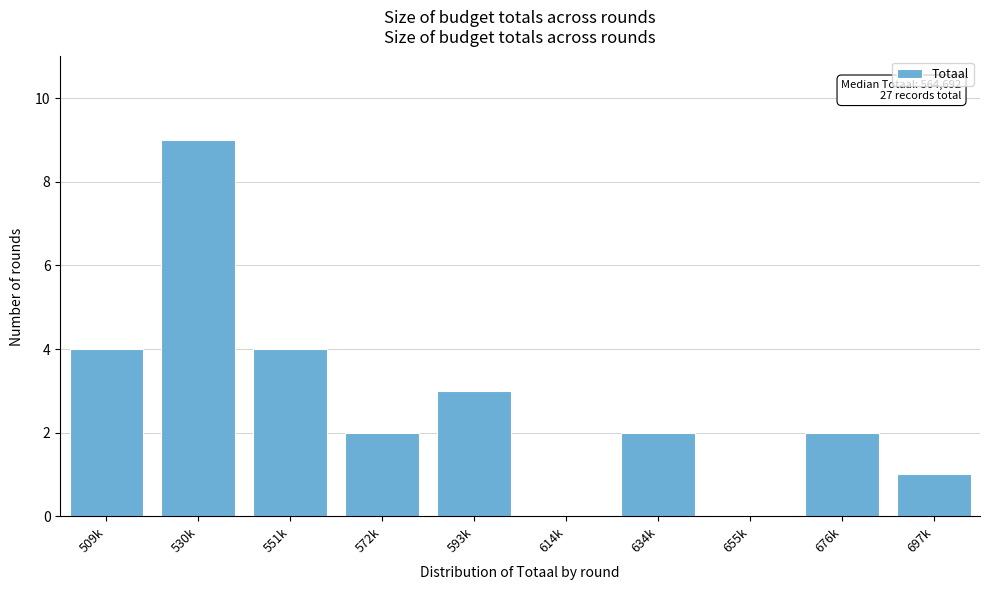

Reading left to right, what are all the values shown in this chart?

509k=4	530k=9	551k=4	572k=2	593k=3	614k=0	634k=2	655k=0	676k=2	697k=1